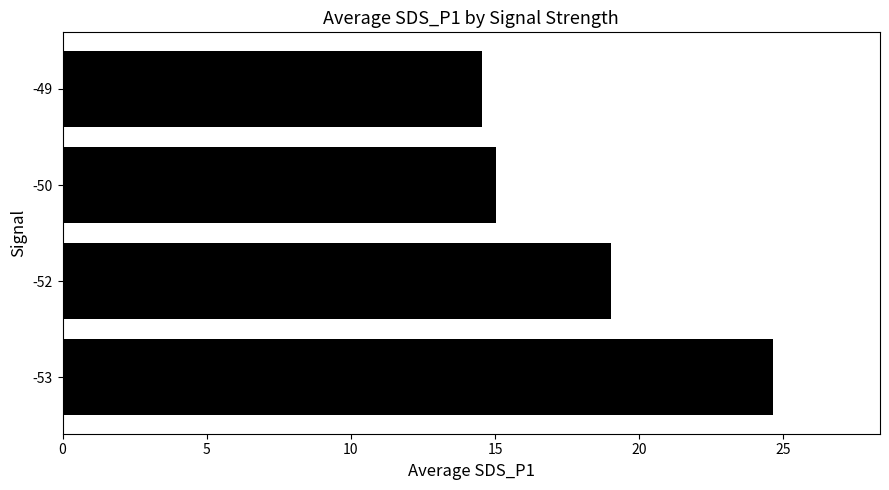

What is the minimum value shown in the chart?

14.6